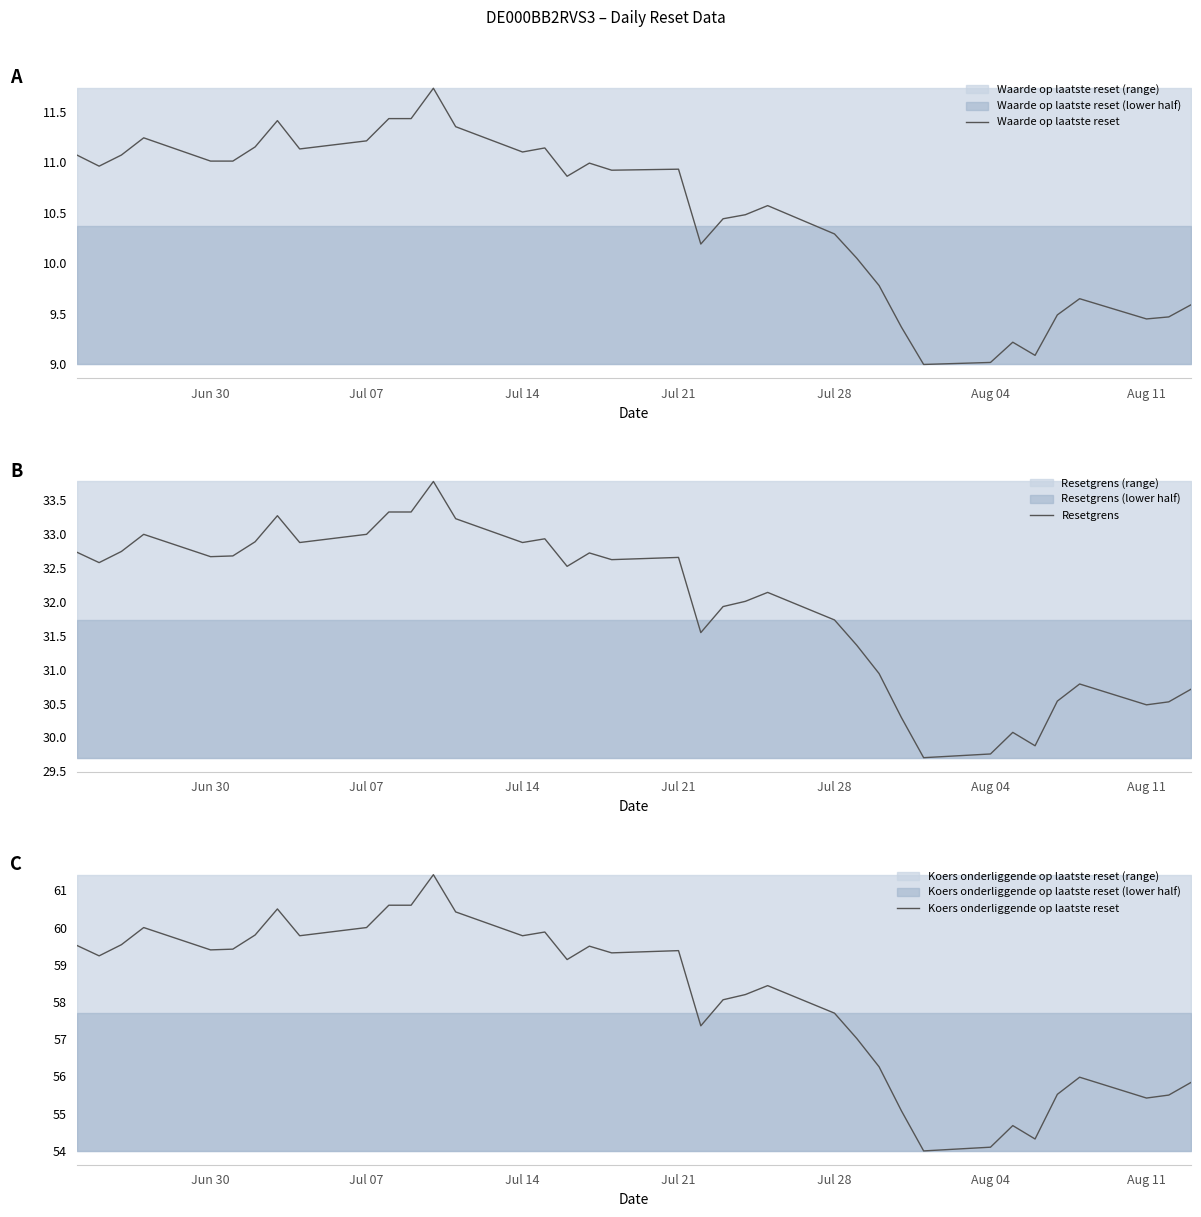

What is the value of the Koers onderliggende op laatste reset point at the 14th from the left?

60.4